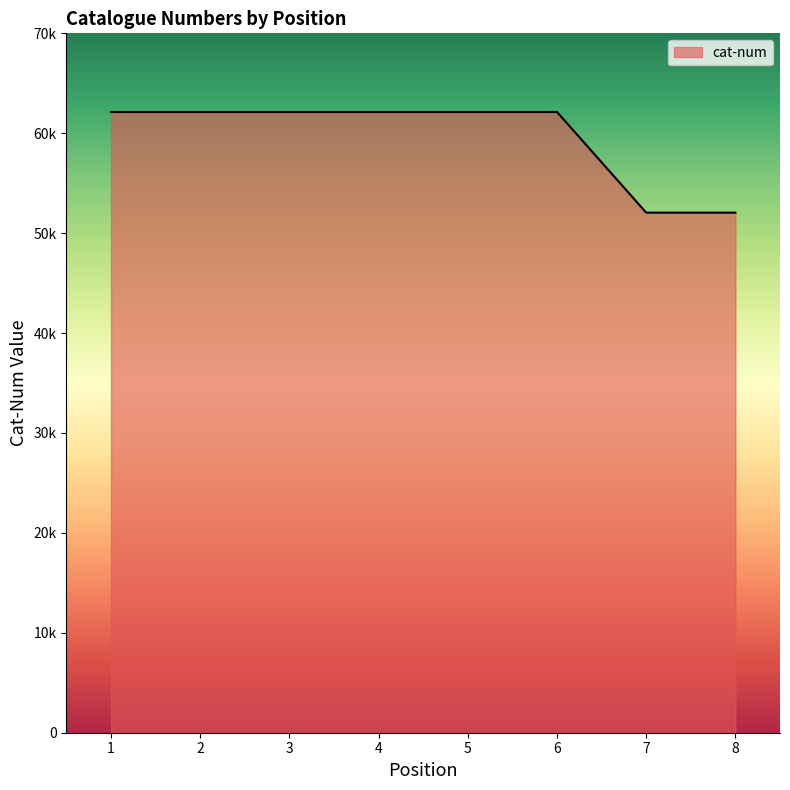

List the labels in order of value, smallest first.

7, 8, 1, 4, 2, 5, 3, 6